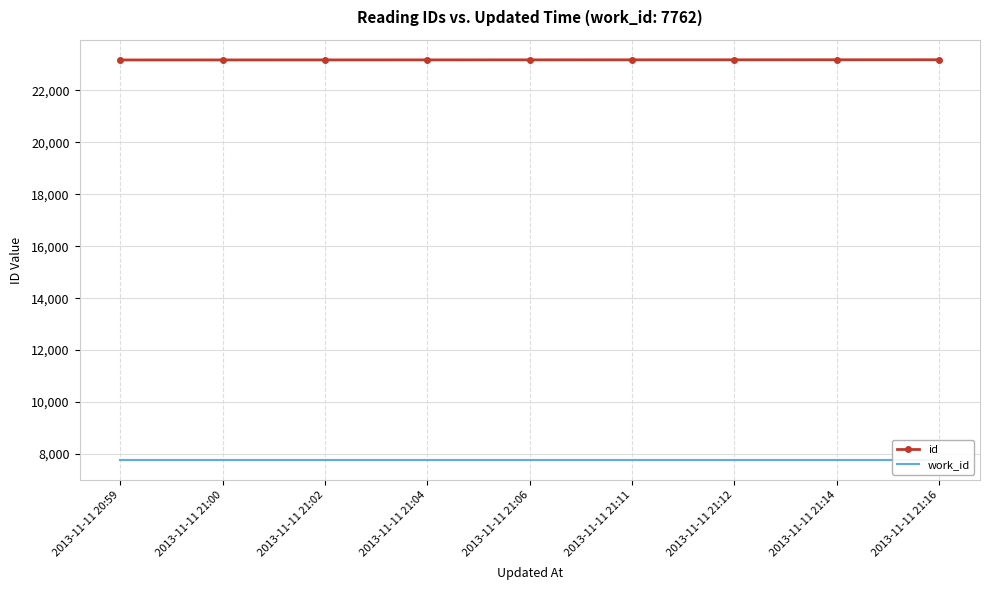

What is the sum of the work_id values at 2013-11-11 21:12 and 2013-11-11 21:16?

15524